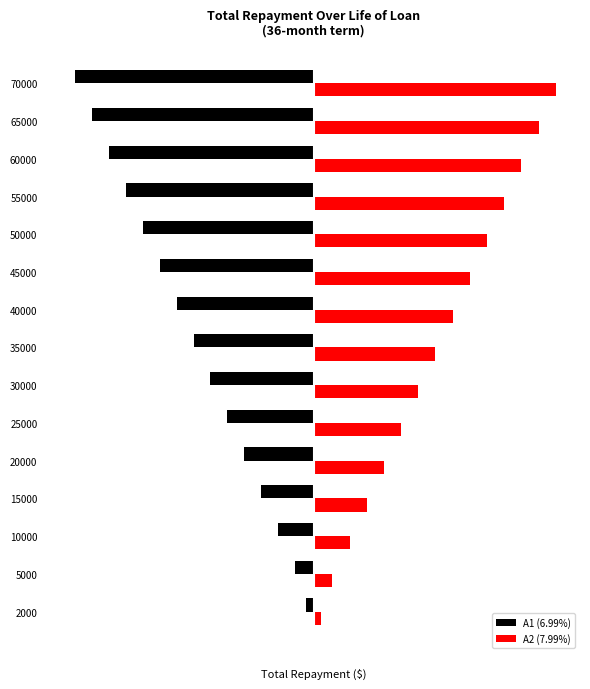

Reading left to right, list all the values displayed in this chart.

A1 (6.99%): -2445.1	-6057.2	-11614.2	-17171.3	-22728.3	-28285.4	-33842.5	-39399.5	-44956.6	-50513.6	-56070.7	-61627.7	-67184.8	-72741.8	-78298.9
A2 (7.99%): 2481.5	6147.3	11787.0	17426.7	23066.4	28706.2	34345.9	39985.6	45625.3	51265.0	56904.7	62544.4	68184.2	73823.9	79463.6